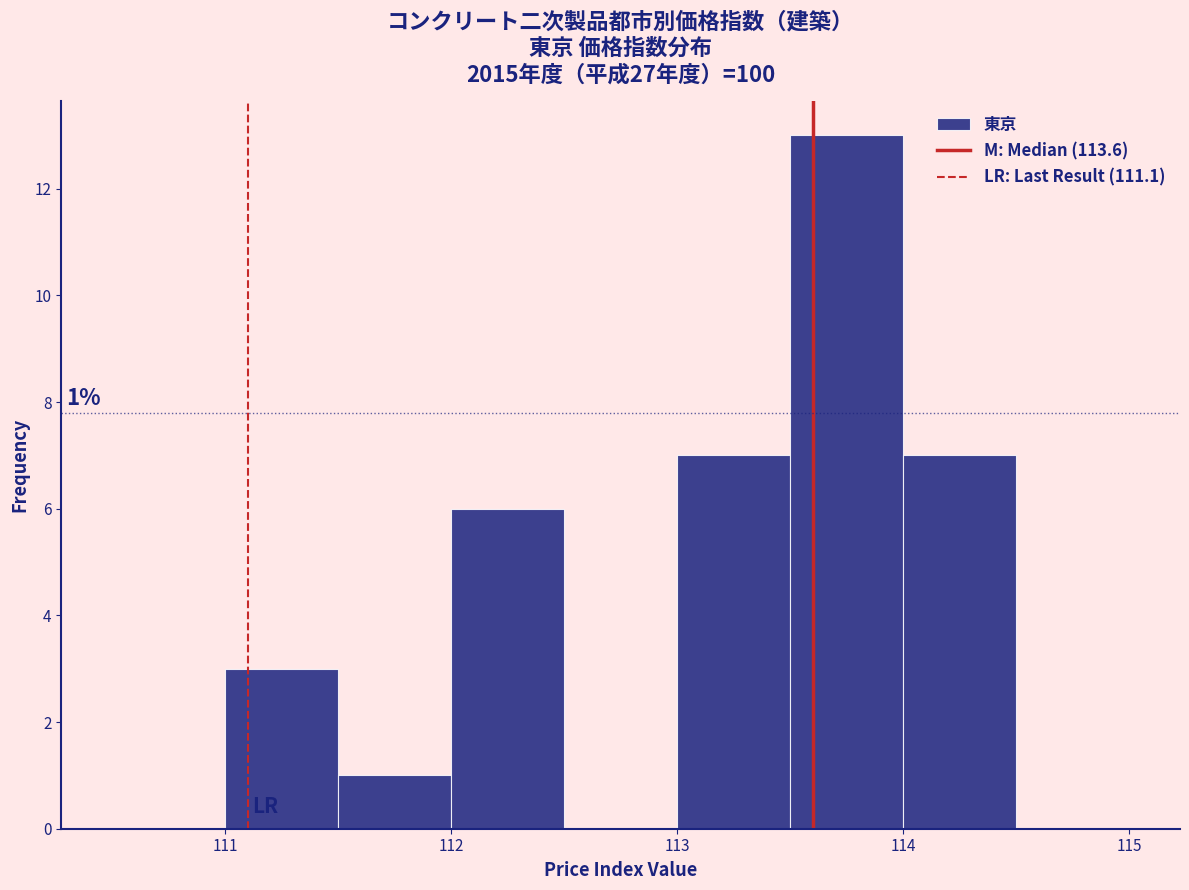

Which range on the x-axis has the tallest bar?

113.5 to 114.0